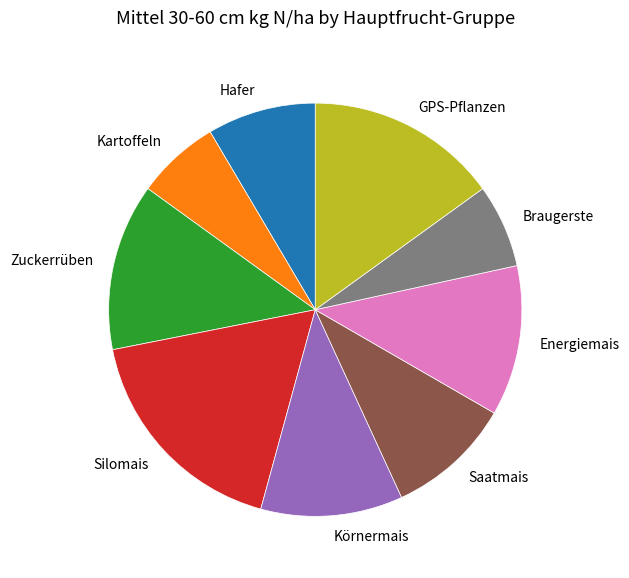

The Hafer slice represents 1% of the pie. True or false?

False